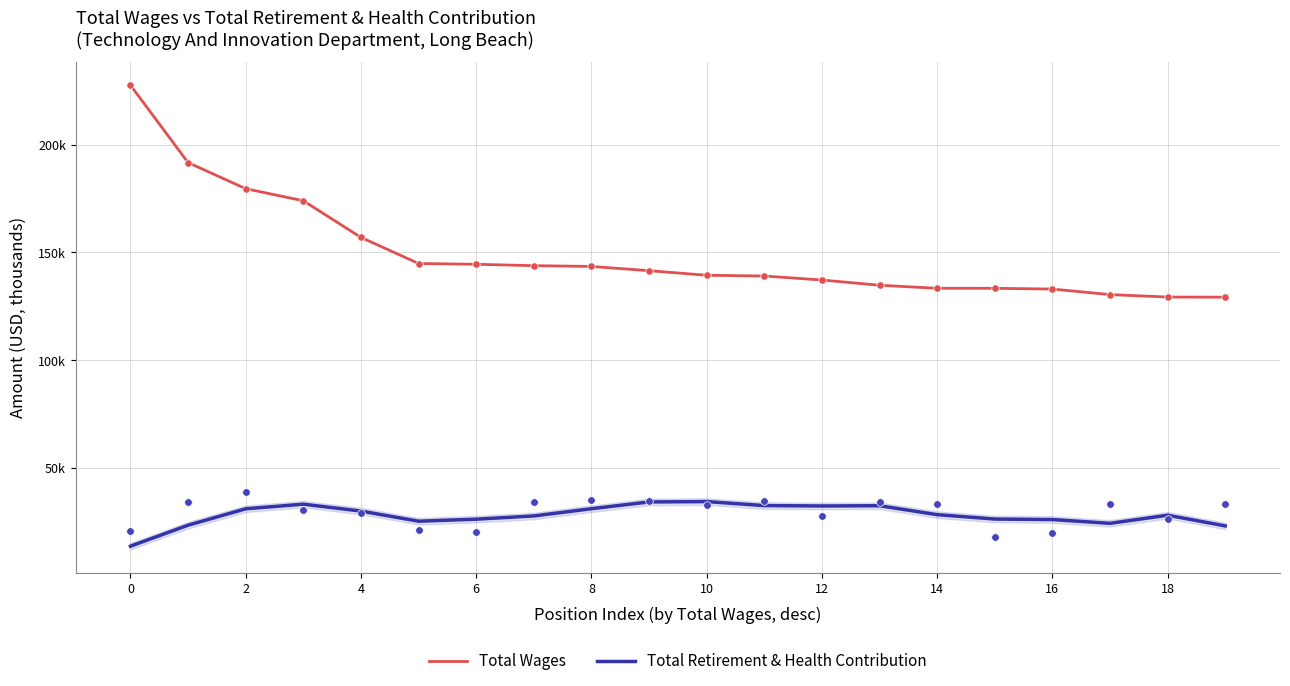

What are all the series names shown in the legend?

Total Wages, Total Retirement & Health Contribution